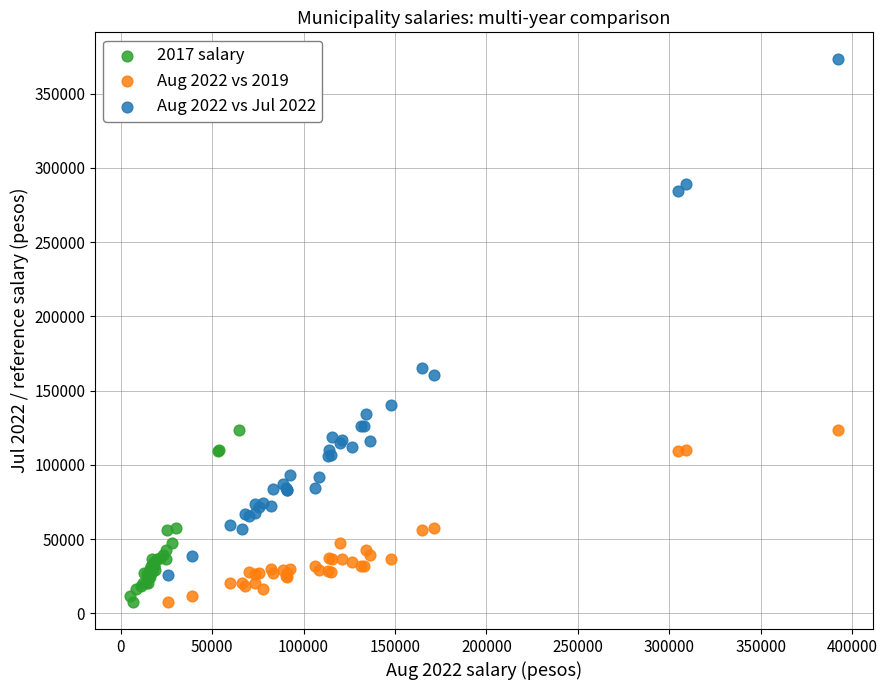

Which series contains the highest Y value?

Aug 2022 vs Jul 2022